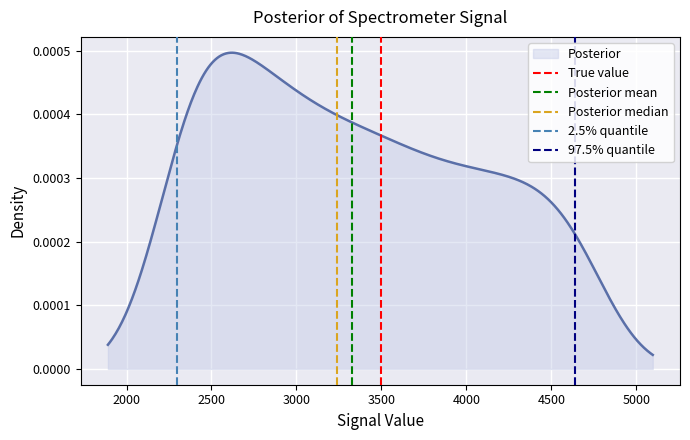

List the series in order of their peak value, highest first.

True value, Posterior mean, Posterior median, 2.5% quantile, 97.5% quantile